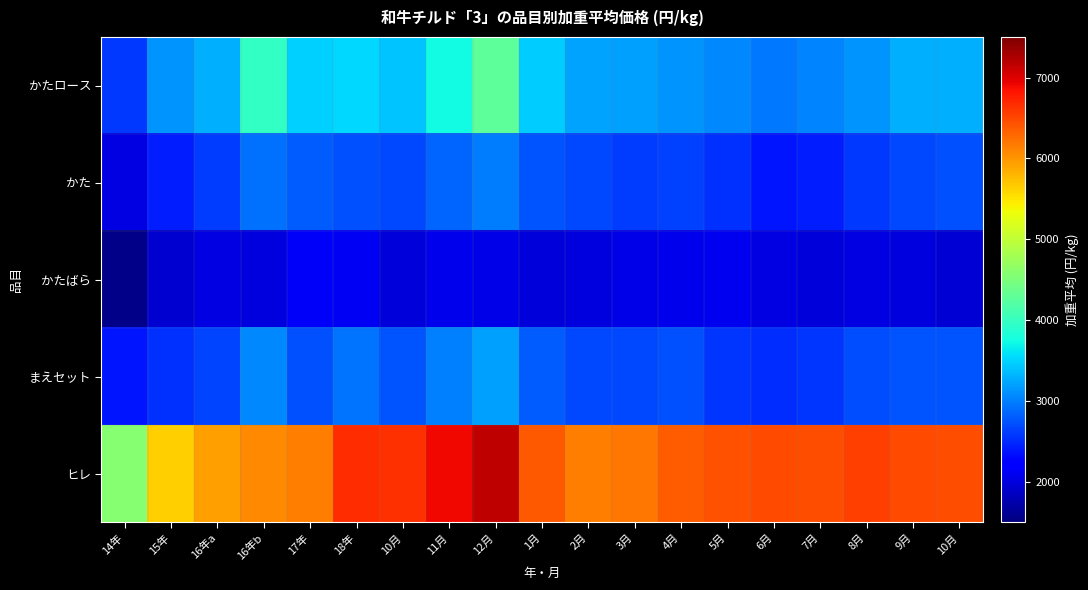

Reading left to right, what are all the values shown in this chart?

かたロース: 14年=2597	15年=3136	16年a=3289	16年b=3980	17年=3488	18年=3532	10月=3404	11月=3739	12月=4273	1月=3450	2月=3227	3月=3197	4月=3135	5月=3070	6月=2967	7月=3043	8月=3134	9月=3286	10月=3291
かた: 14年=2028	15年=2429	16年a=2613	16年b=2914	17年=2791	18年=2736	10月=2674	11月=2856	12月=2979	1月=2757	2月=2676	3月=2606	4月=2626	5月=2539	6月=2375	7月=2427	8月=2586	9月=2682	10月=2737
かたばら: 14年=1555	15年=1940	16年a=2025	16年b=2012	17年=2143	18年=2124	10月=1989	11月=2067	12月=2042	1月=1987	2月=2008	3月=2045	4月=2079	5月=2090	6月=2039	7月=1992	8月=2016	9月=1994	10月=1947
まえセット: 14年=2390	15年=2535	16年a=2659	16年b=3057	17年=2742	18年=2931	10月=2761	11月=3014	12月=3207	1月=2793	2月=2676	3月=2673	4月=2724	5月=2560	6月=2521	7月=2562	8月=2704	9月=2761	10月=2748
ヒレ: 14年=4580	15年=5641	16年a=5945	16年b=6090	17年=6144	18年=6659	10月=6634	11月=6902	12月=7167	1月=6380	2月=6164	3月=6195	4月=6374	5月=6423	6月=6470	7月=6459	8月=6547	9月=6488	10月=6461